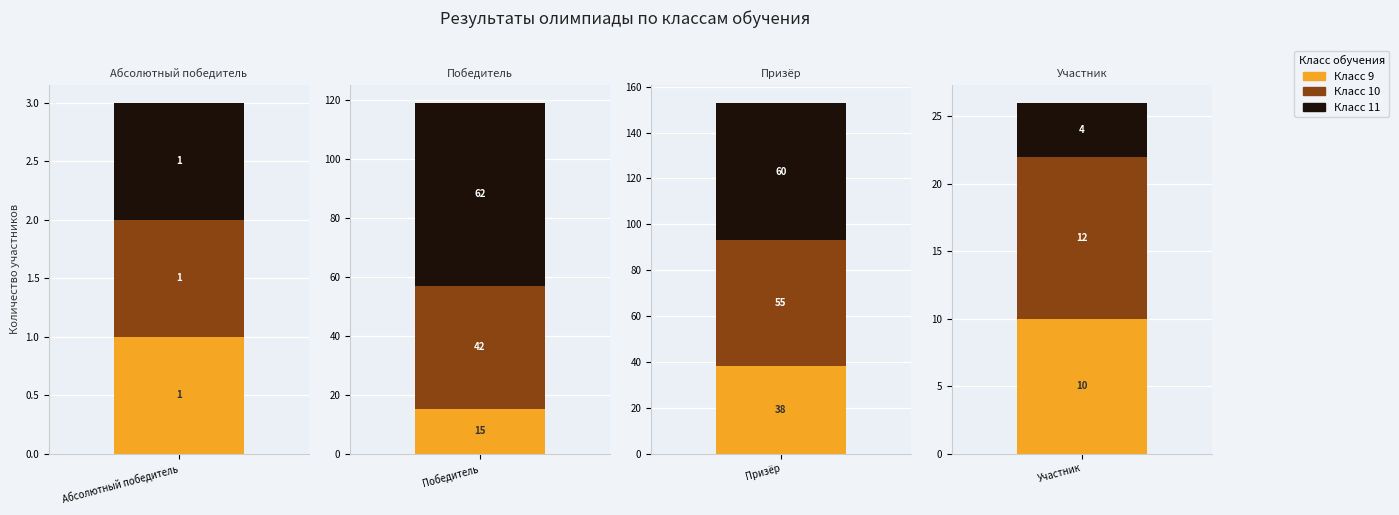

At how many categories does at least one series exceed 54?

2